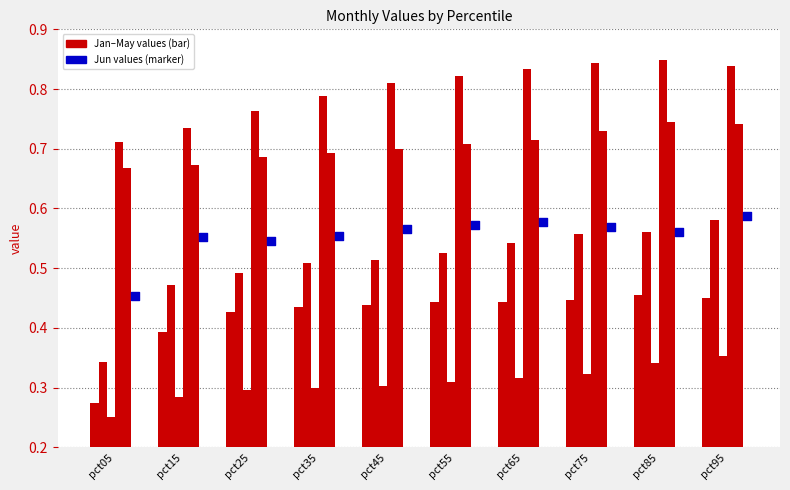

At which category is the sum across all series the highest?

pct95